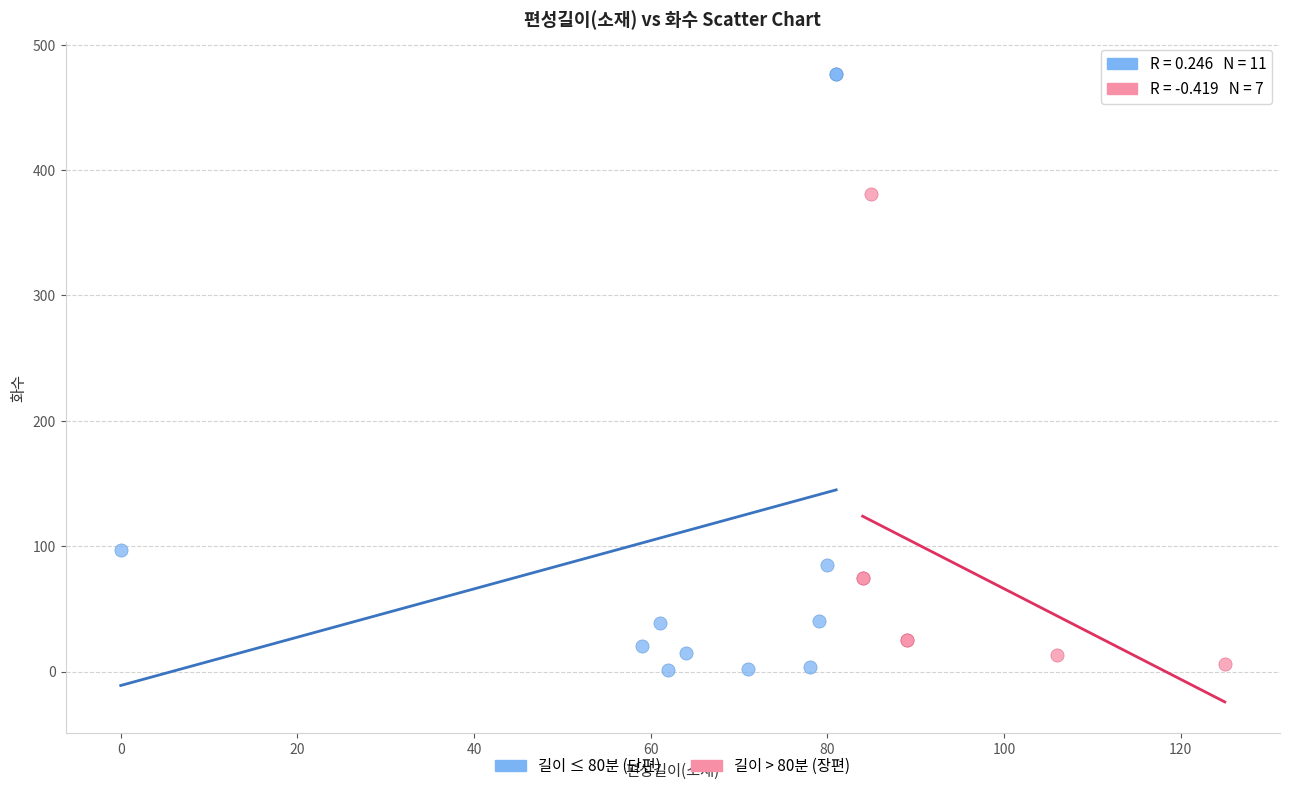

What are all the series names shown in the legend?

길이 ≤ 80분 (단편), 길이 > 80분 (장편)